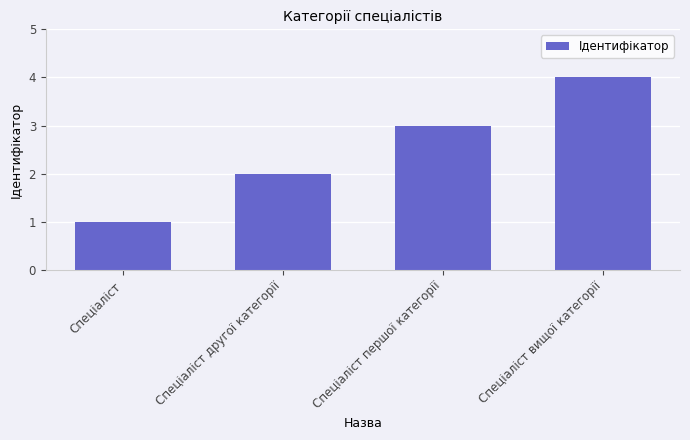

What is the difference between the second highest and minimum values?

2